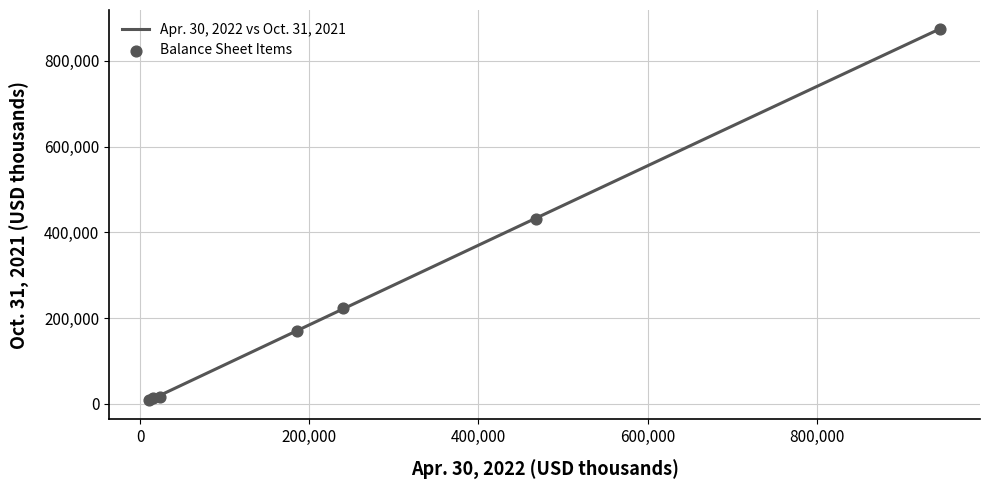

Is the value of Oct. 31, 2021 at Total liabilities greater than the value of Apr. 30, 2022 at Accounts receivable, net?

Yes